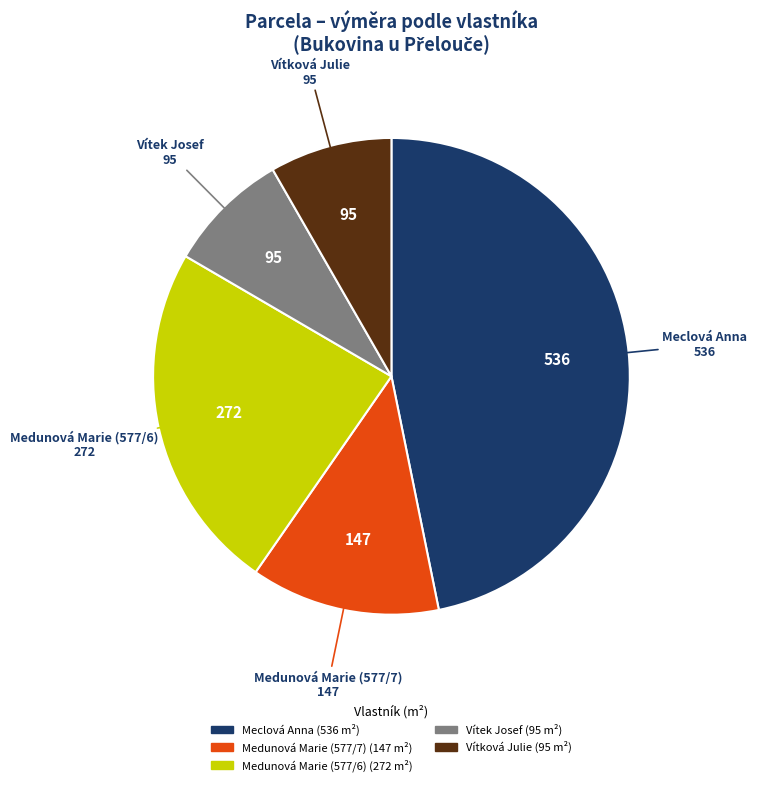

Which slice is the largest?

Meclová Anna